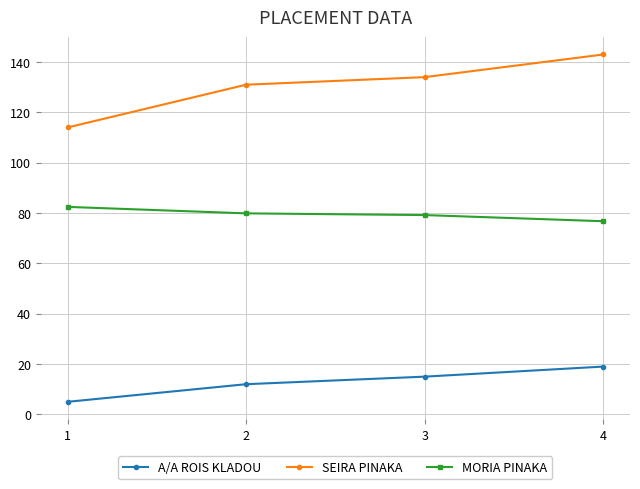

True or false: MORIA PINAKA and A/A ROIS KLADOU cross at least once.

False